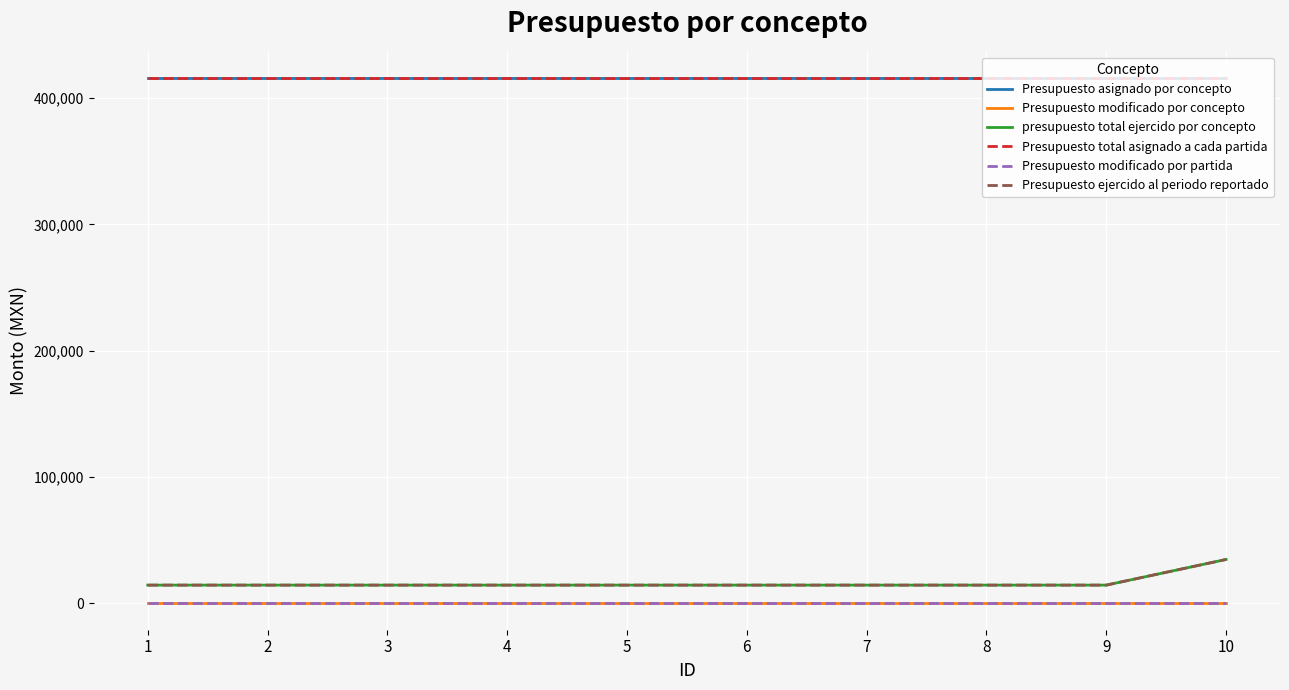

The presupuesto total ejercido por concepto series shows 14500 at 4. True or false?

True